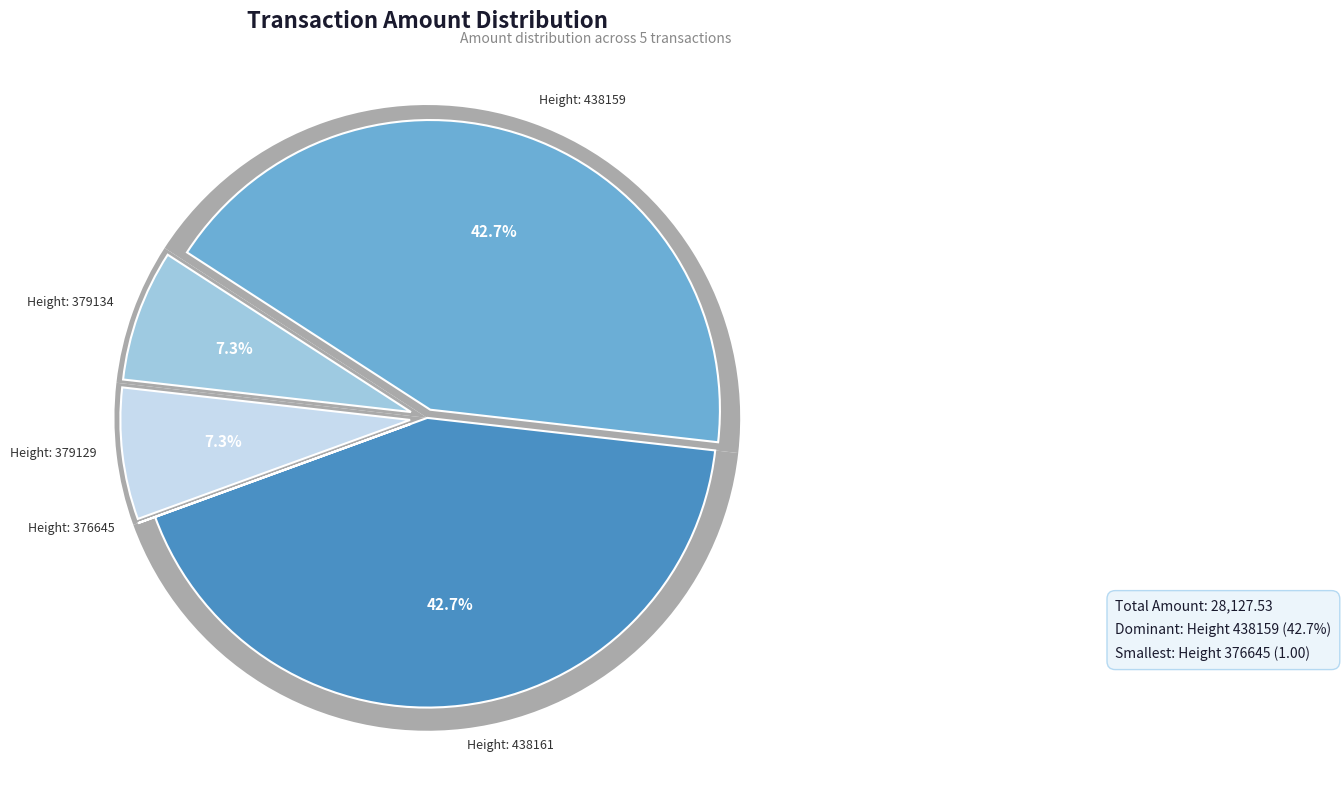

Combined, what portion of the pie is 438161 and 438159?

85.3%